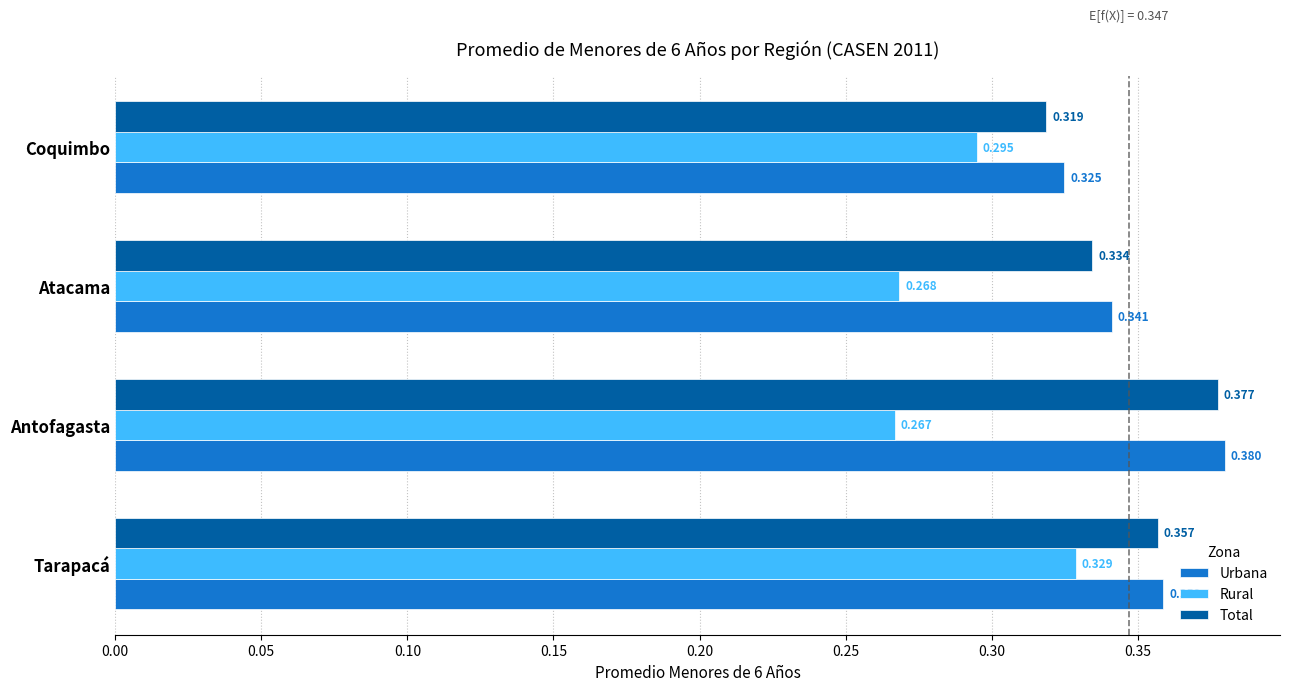

What is the sum of all Urbana values?

1.4